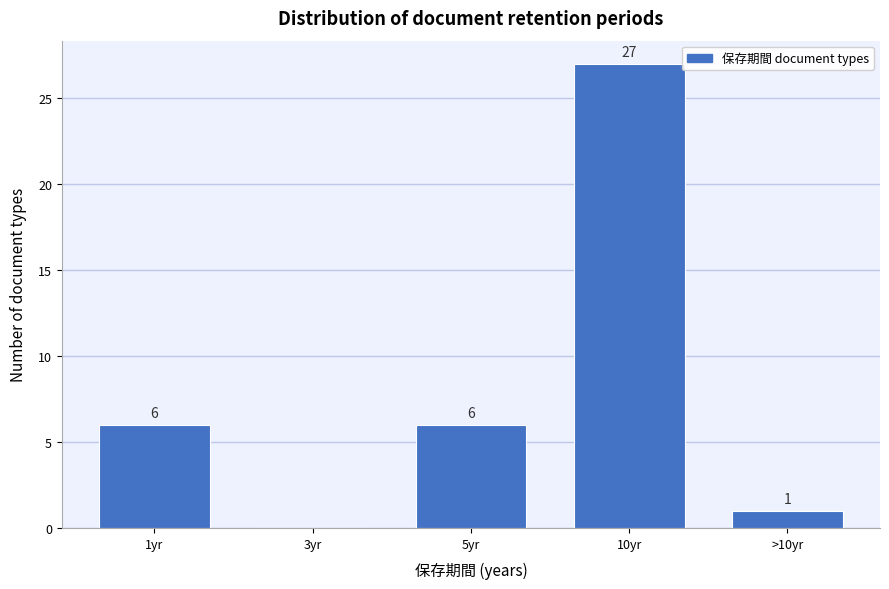

Reading left to right, what are all the values shown in this chart?

1yr=6	3yr=0	5yr=6	10yr=27	>10yr=1